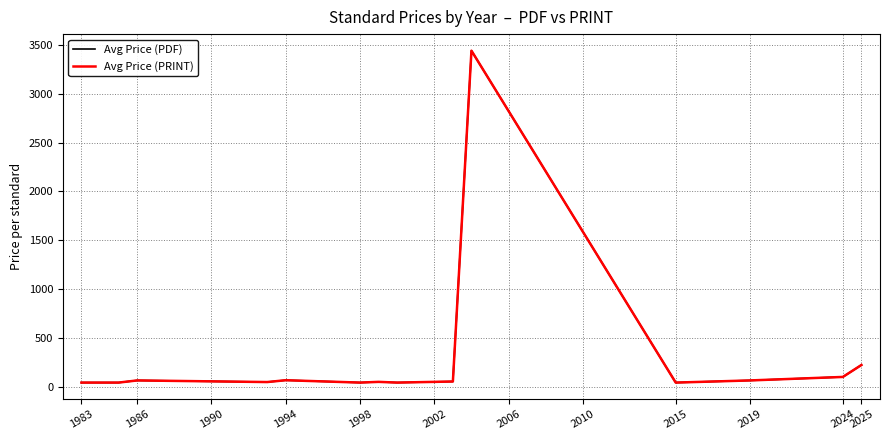

How many lines are shown in the chart?

2